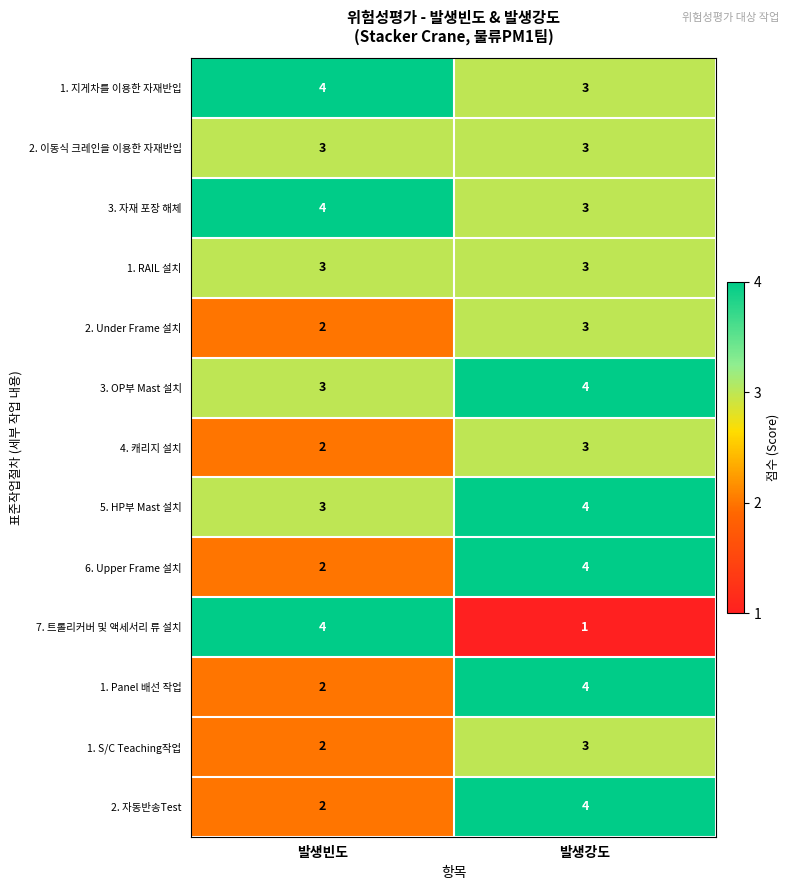

Which series has the widest spread of values?

7. 트롤리커버 및 액세서리 류 설치